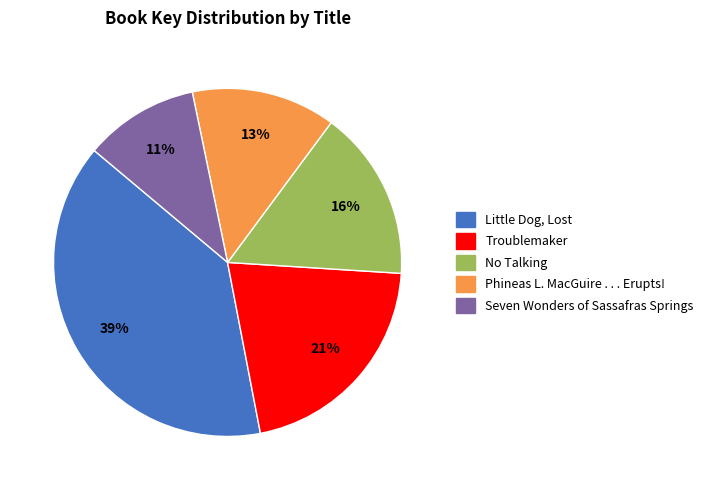

Which has a higher value, Troublemaker or Phineas L. MacGuire . . . Erupts!?

Troublemaker